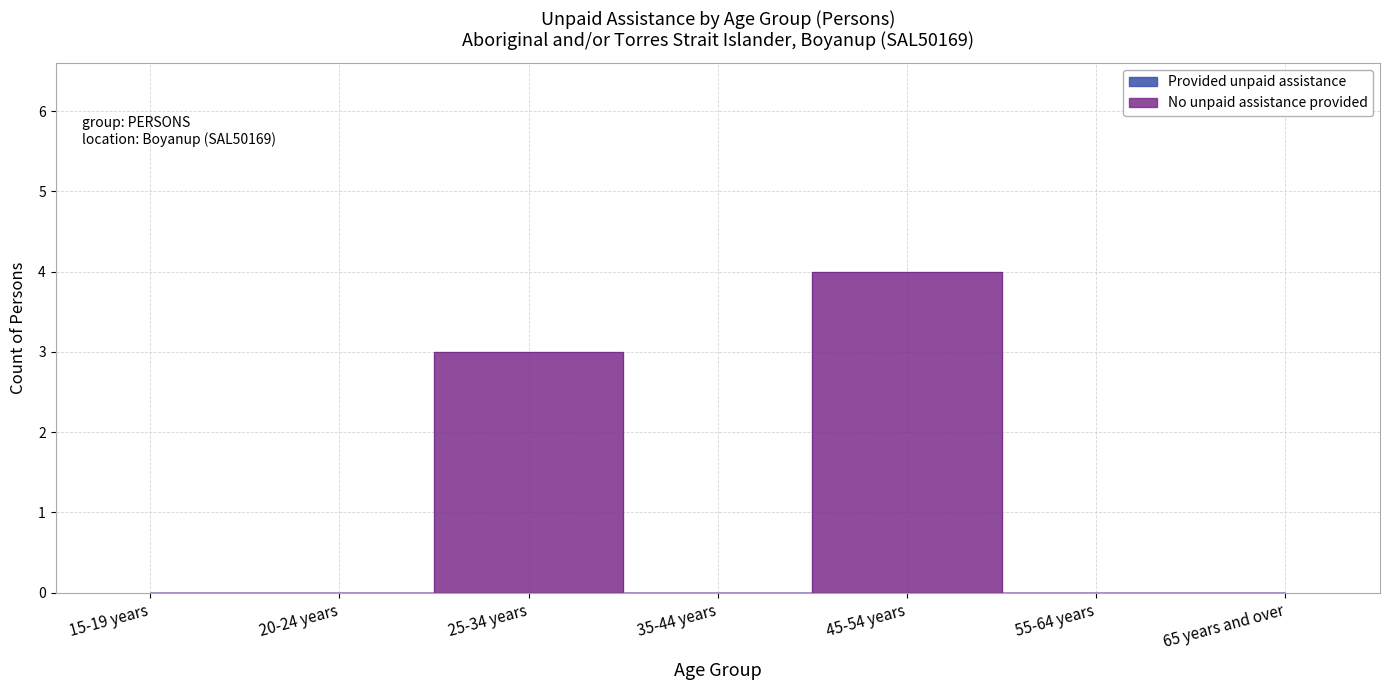

True or false: the data has more than 1 interior local peaks.

True